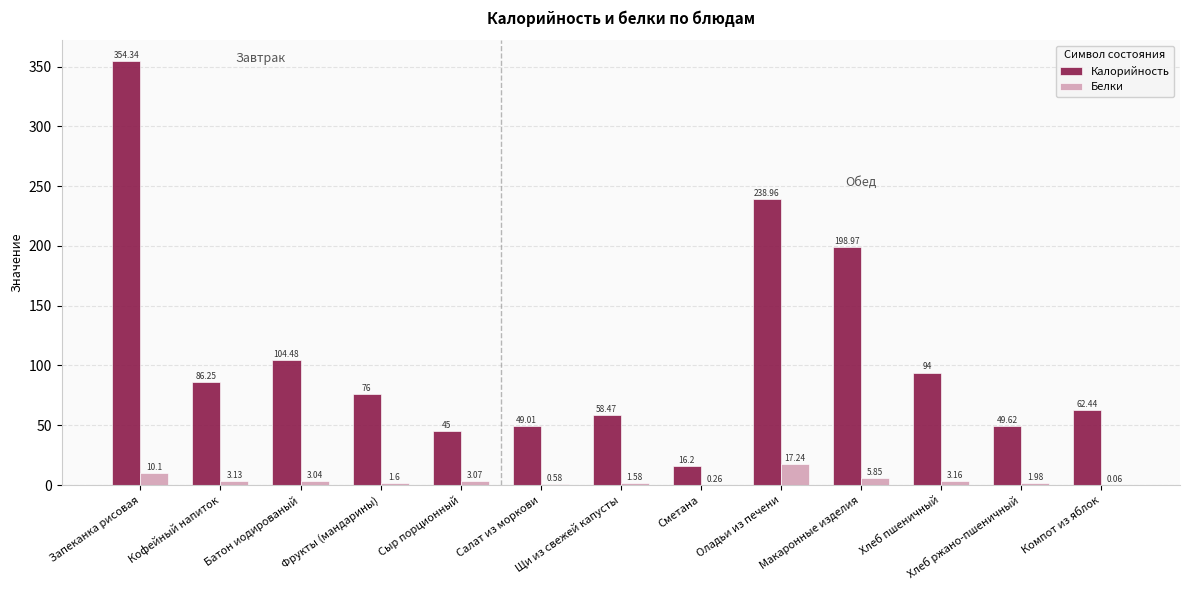

What is the sum of the Белки values at Сметана and Оладьи из печени?

17.5